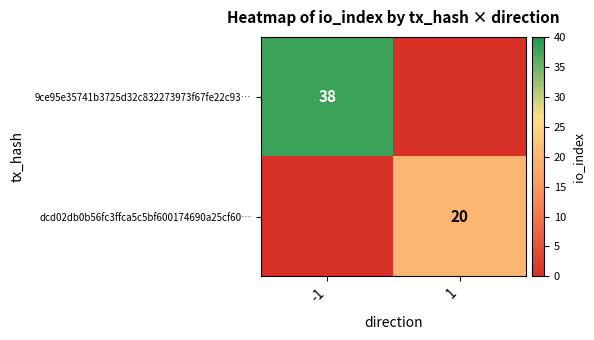

The dcd02db0b56fc3ffca5c5bf600174690a25cf60… series shows 36 at 1. True or false?

False